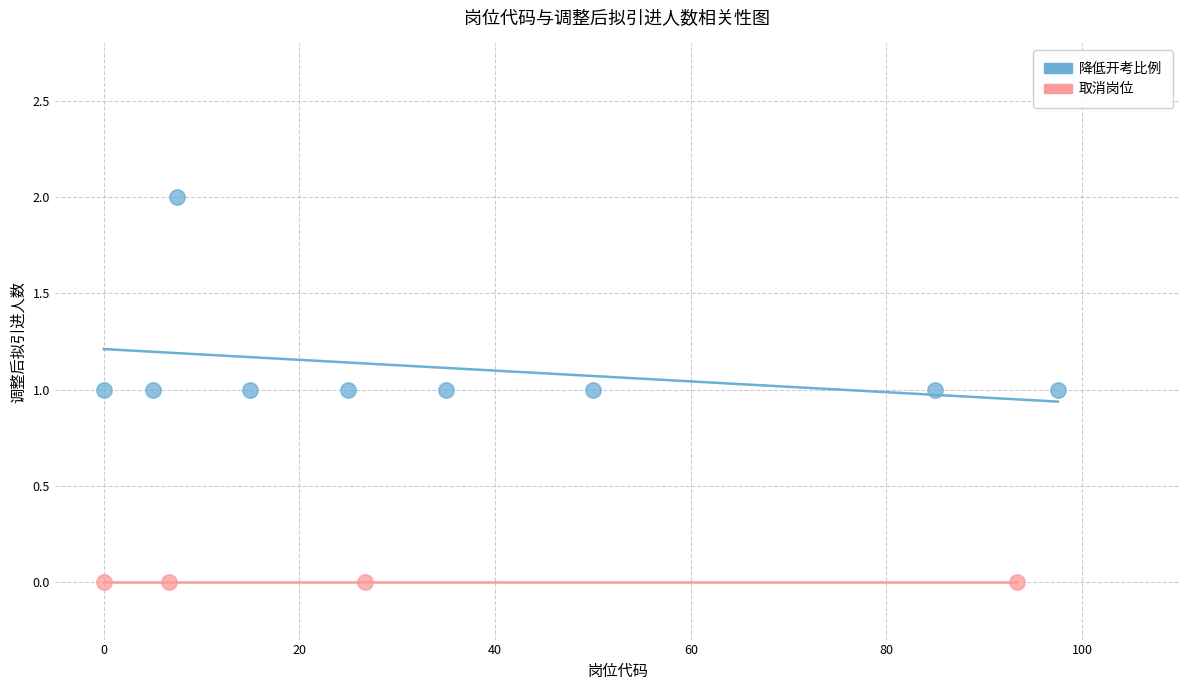

Which series contains the lowest Y value?

取消岗位